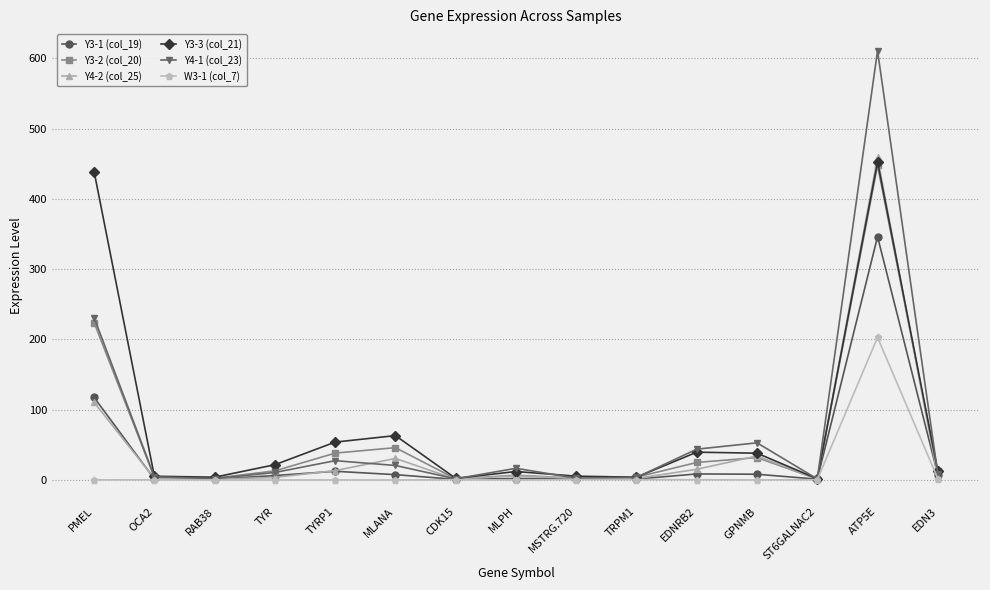

At which category is the sum across all series the highest?

ATP5E